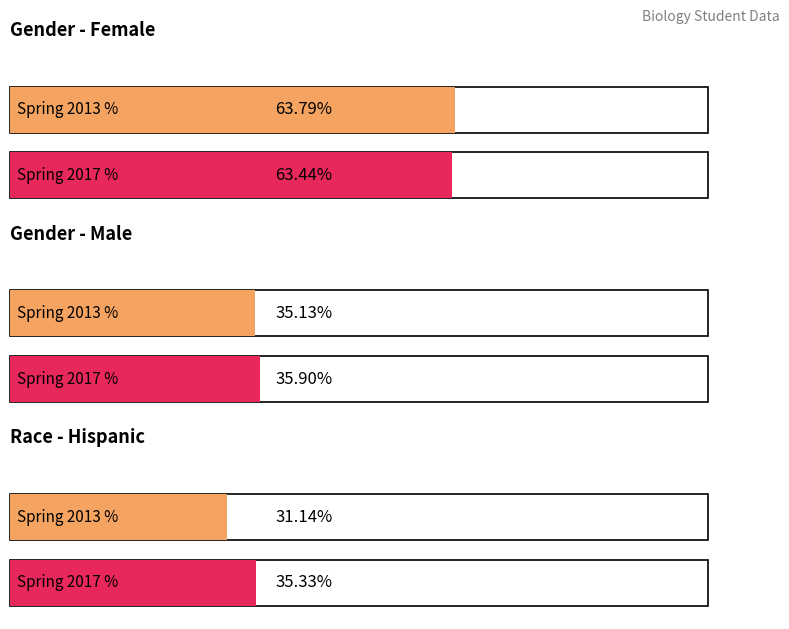

Is it true that Spring 2017 equals 130 at 20-24 years?

False